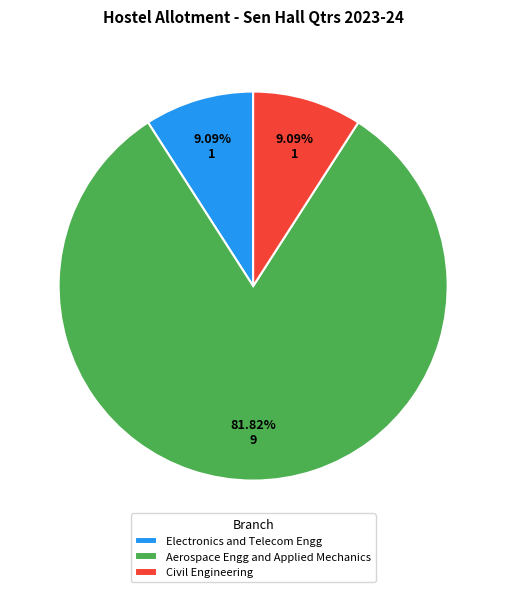

Which slice is the largest?

Aerospace Engg and Applied Mechanics